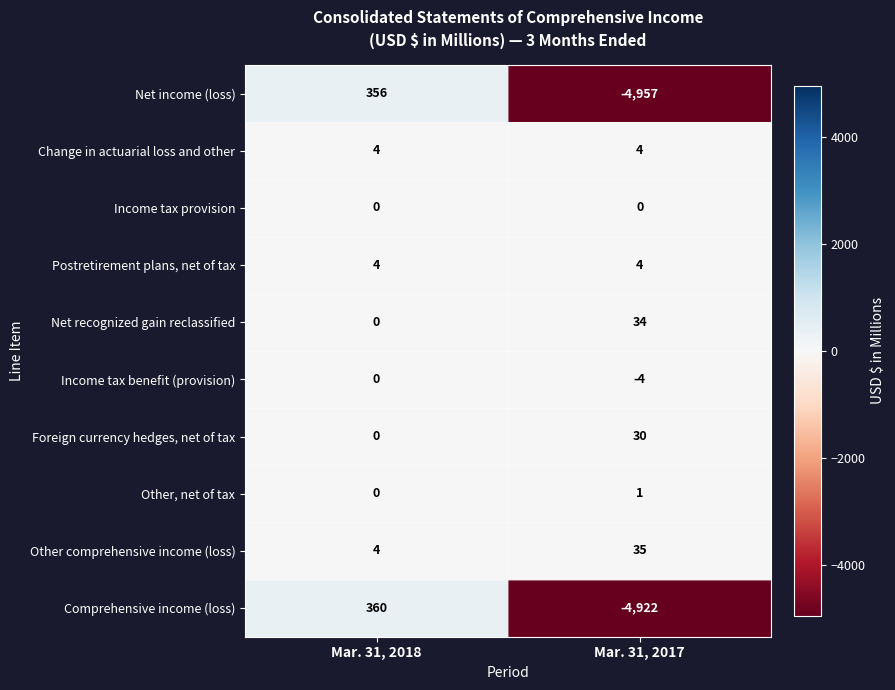

Reading left to right, list all the values displayed in this chart.

Net income (loss): Mar. 31, 2018=356	Mar. 31, 2017=-4957
Change in actuarial loss and other: Mar. 31, 2018=4	Mar. 31, 2017=4
Income tax provision: Mar. 31, 2018=0	Mar. 31, 2017=0
Postretirement plans, net of tax: Mar. 31, 2018=4	Mar. 31, 2017=4
Net recognized gain reclassified: Mar. 31, 2018=0	Mar. 31, 2017=34
Income tax benefit (provision): Mar. 31, 2018=0	Mar. 31, 2017=-4
Foreign currency hedges, net of tax: Mar. 31, 2018=0	Mar. 31, 2017=30
Other, net of tax: Mar. 31, 2018=0	Mar. 31, 2017=1
Other comprehensive income (loss): Mar. 31, 2018=4	Mar. 31, 2017=35
Comprehensive income (loss): Mar. 31, 2018=360	Mar. 31, 2017=-4922